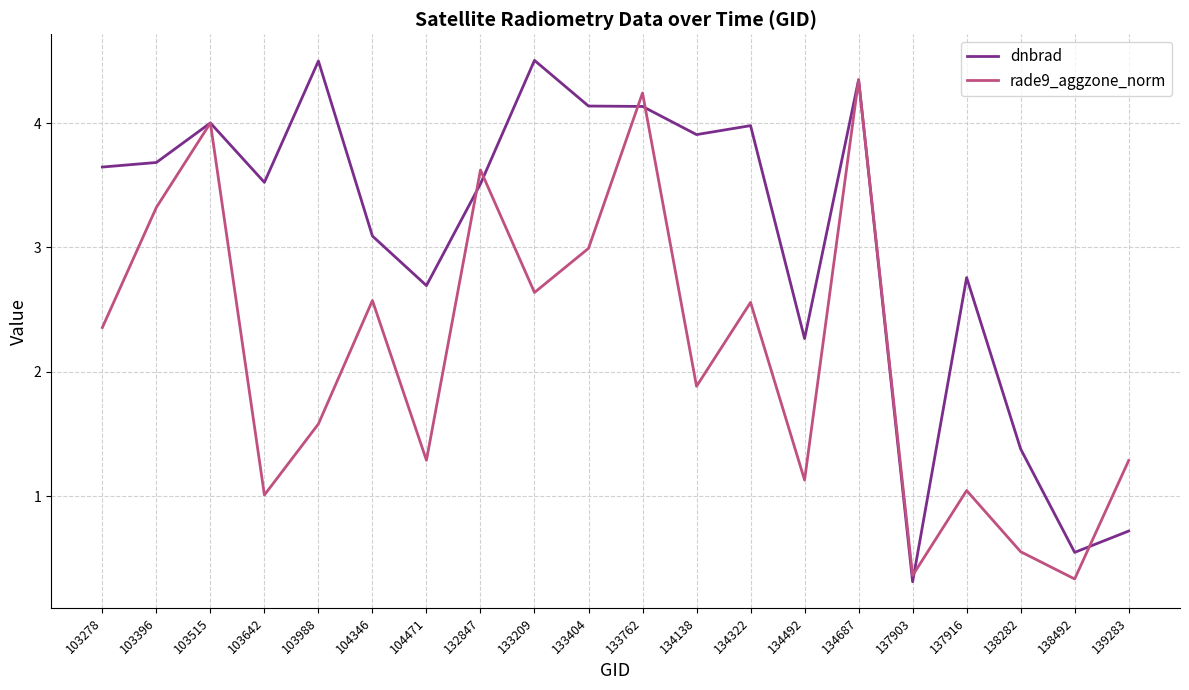

Rank the series at 103642 from lowest to highest value.

rade9_aggzone_norm, dnbrad